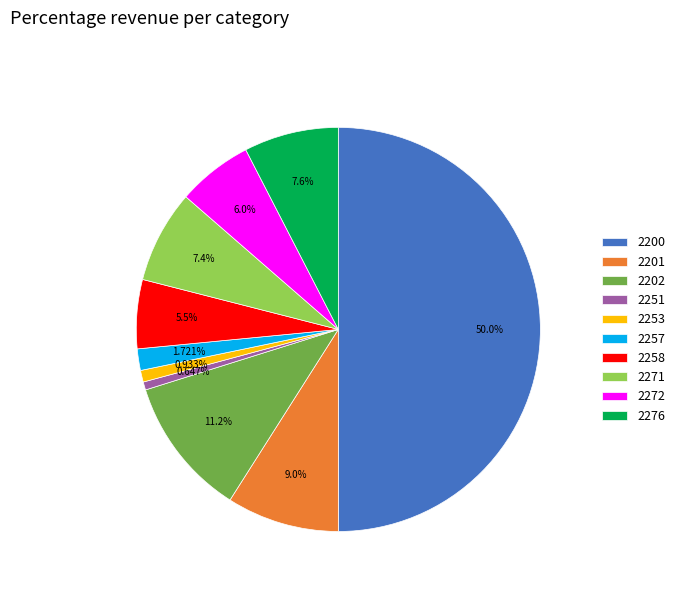

Count the number of slices in the pie.

10